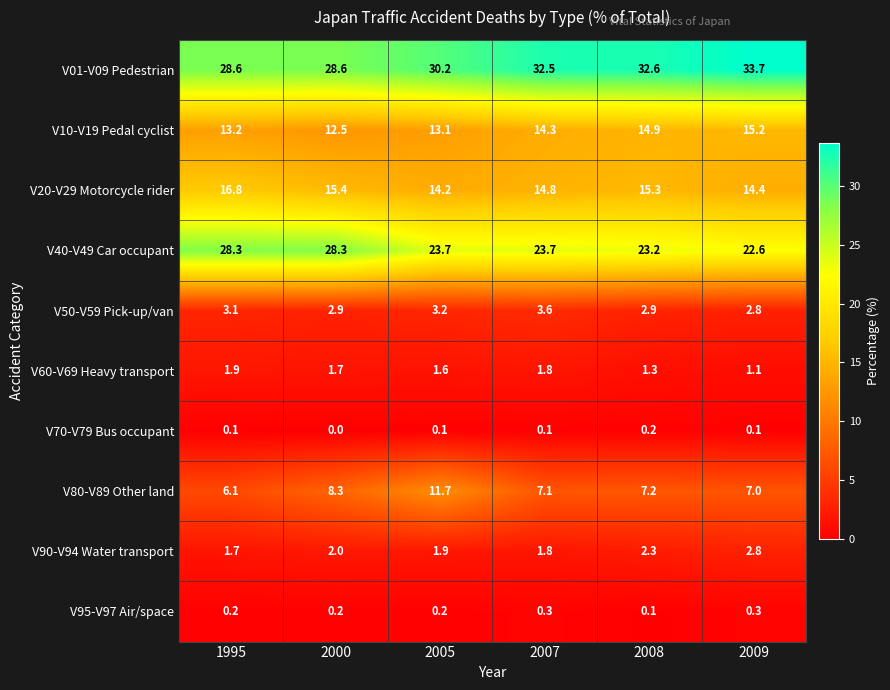

At how many categories does at least one series exceed 5?

6